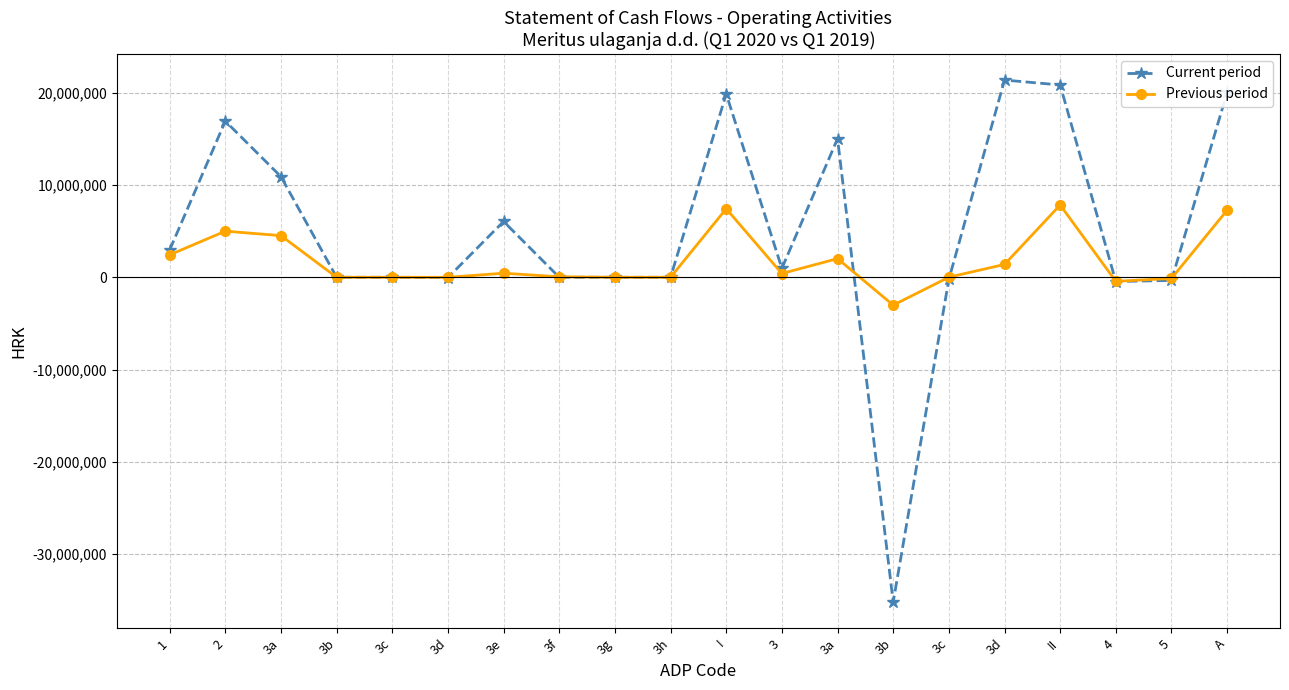

List the series in order of their overall mean, highest first.

Current period, Previous period